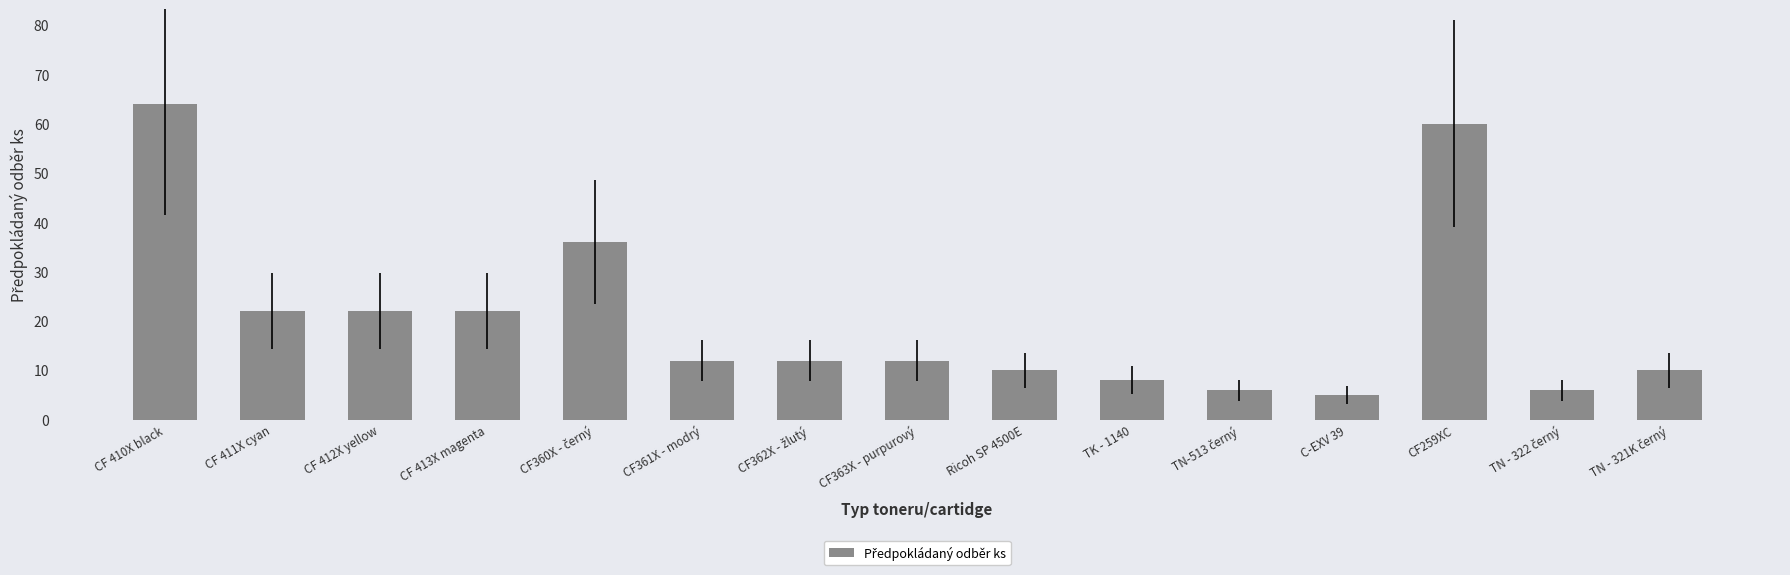

Reading right to left, extract all data points from this chart.

10	6	60	5	6	8	10	12	12	12	36	22	22	22	64